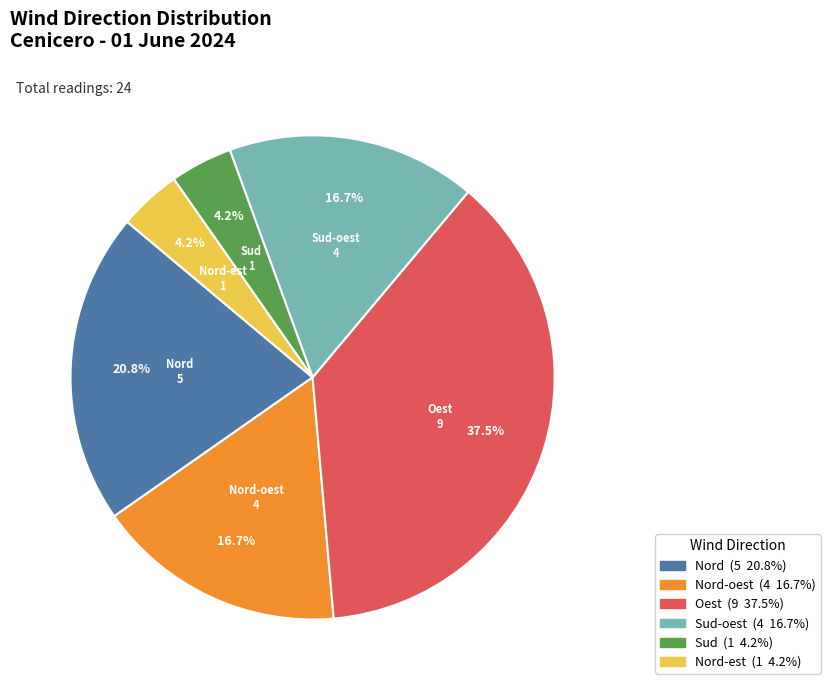

How many segments does this pie chart have?

6